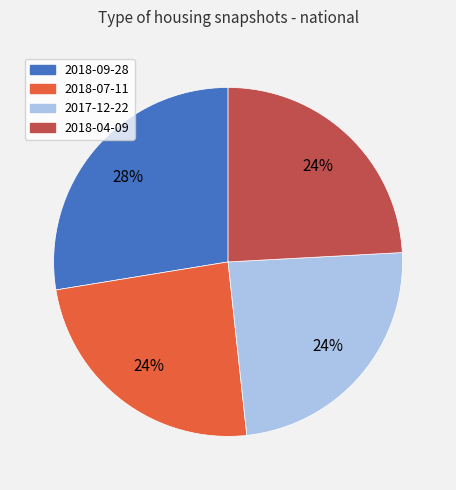

Which has a higher value, 2018-09-28 or 2018-04-09?

2018-09-28